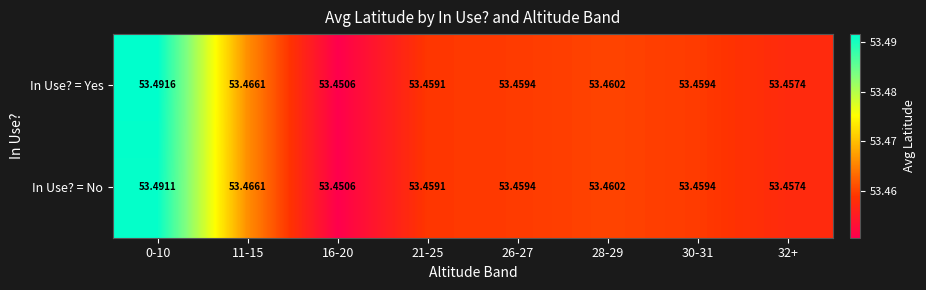

List the series in order of their peak value, lowest first.

In Use? = No, In Use? = Yes